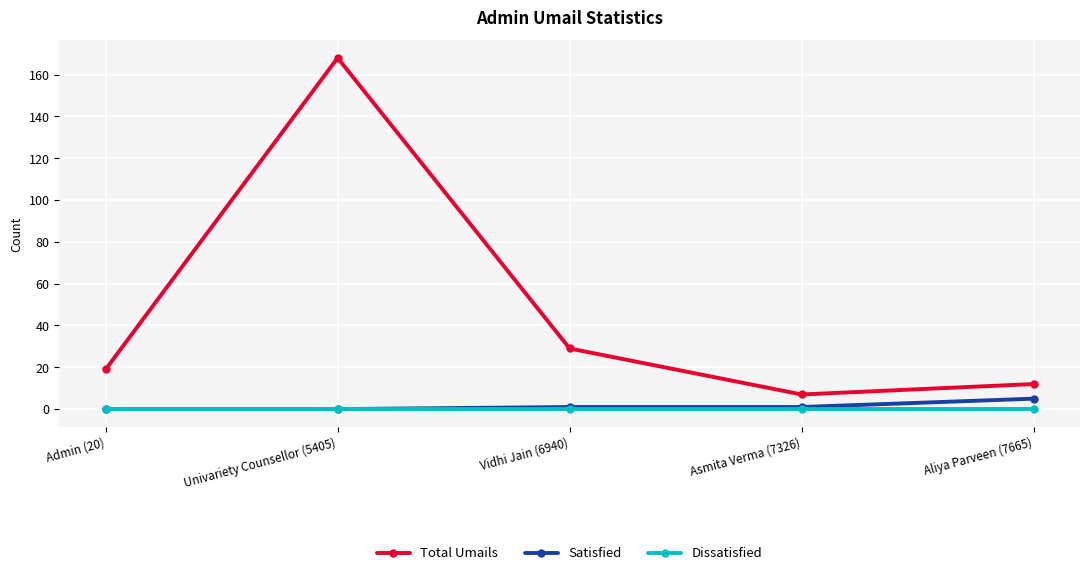

Rank the series at Aliya Parveen (7665) from lowest to highest value.

Dissatisfied, Satisfied, Total Umails